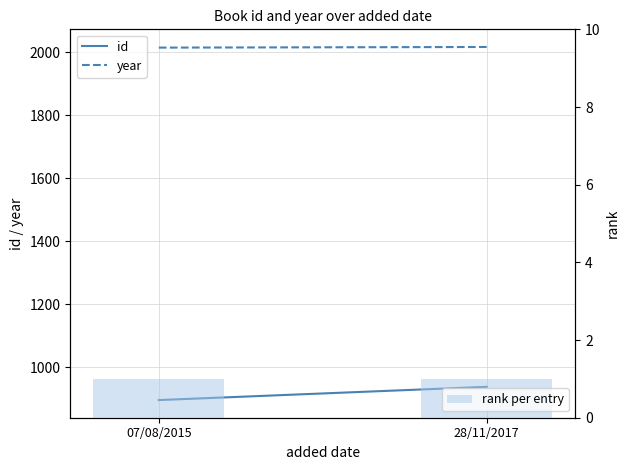

Reading left to right, list all the values displayed in this chart.

id: 07/08/2015=896	28/11/2017=938
year: 07/08/2015=2014	28/11/2017=2016
rank per entry: 07/08/2015=1	28/11/2017=1